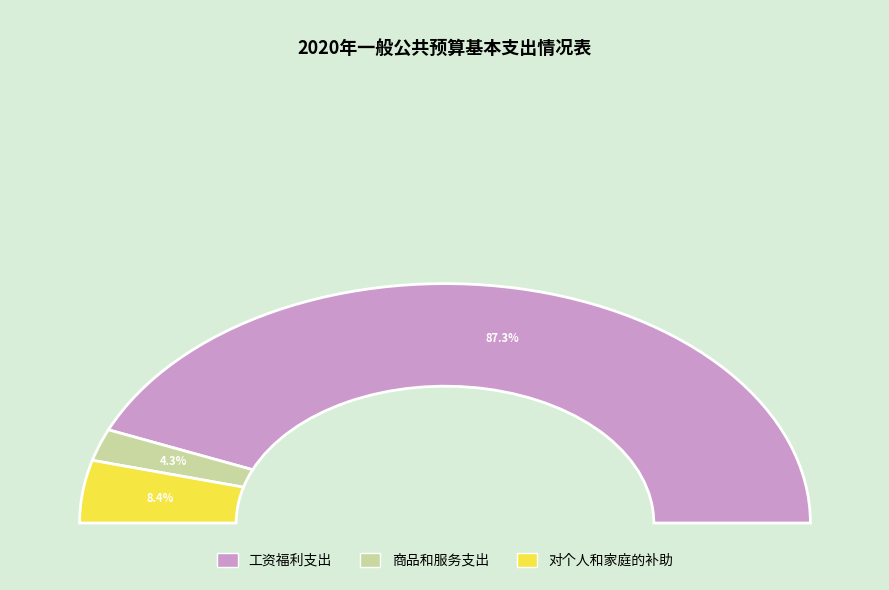

How many segments does this pie chart have?

3